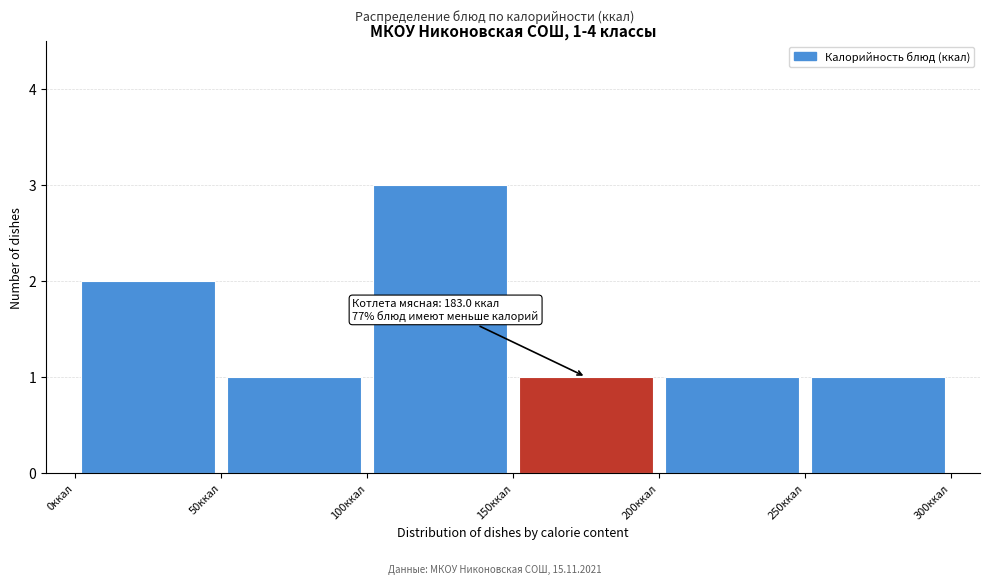

Which range on the x-axis has the tallest bar?

100 to 150